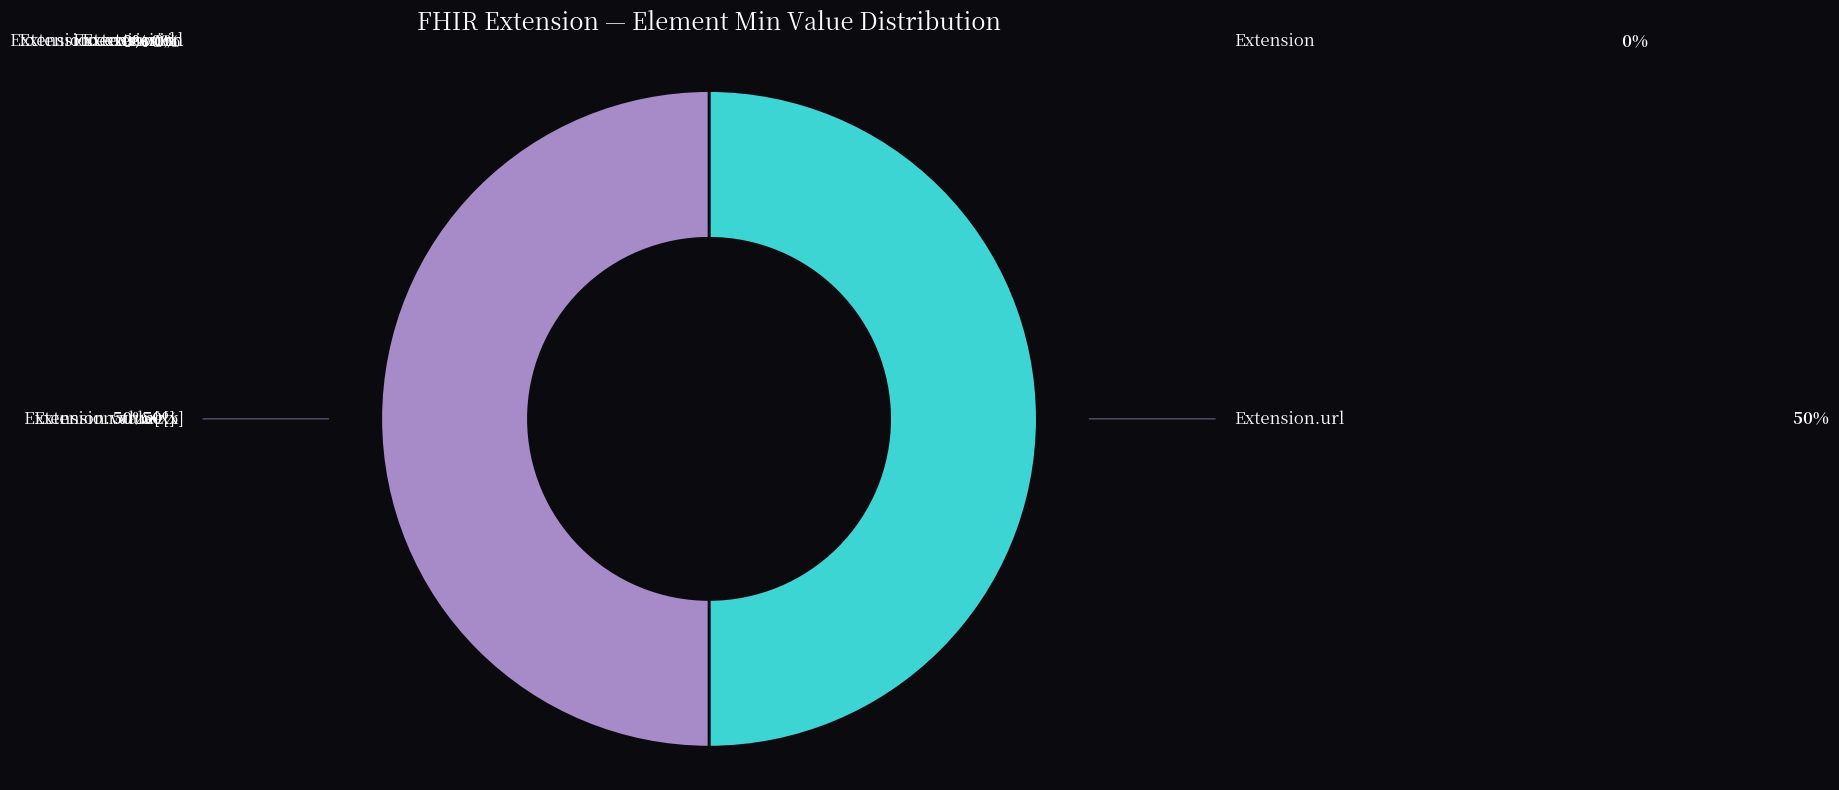

Which category has the smallest portion of the pie?

Extension